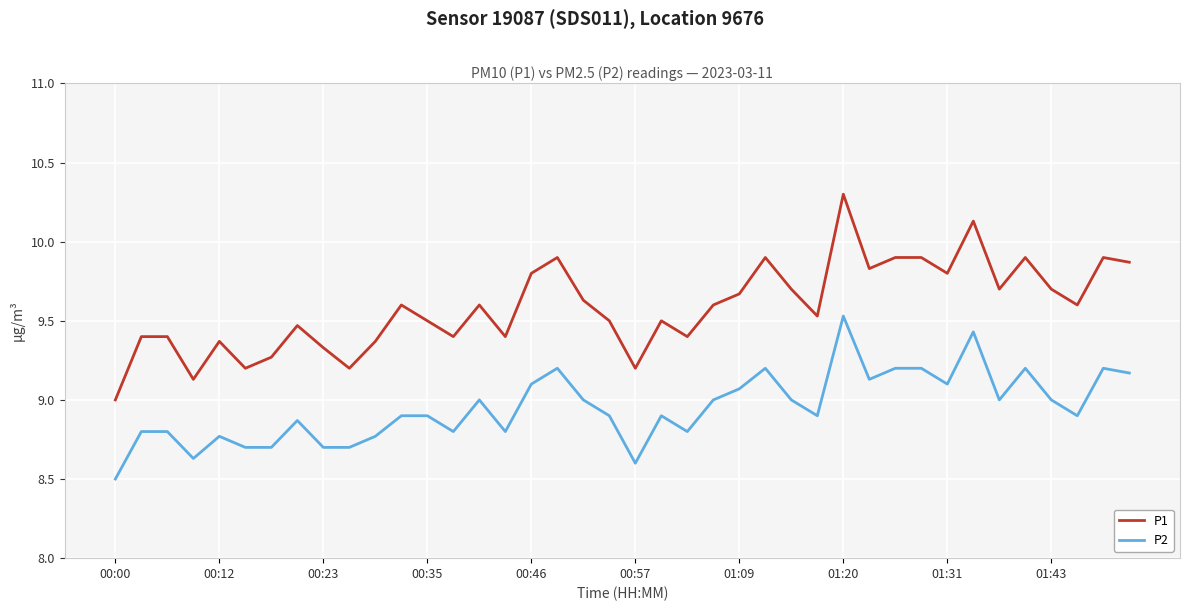

Does the chart have visible grid lines?

Yes